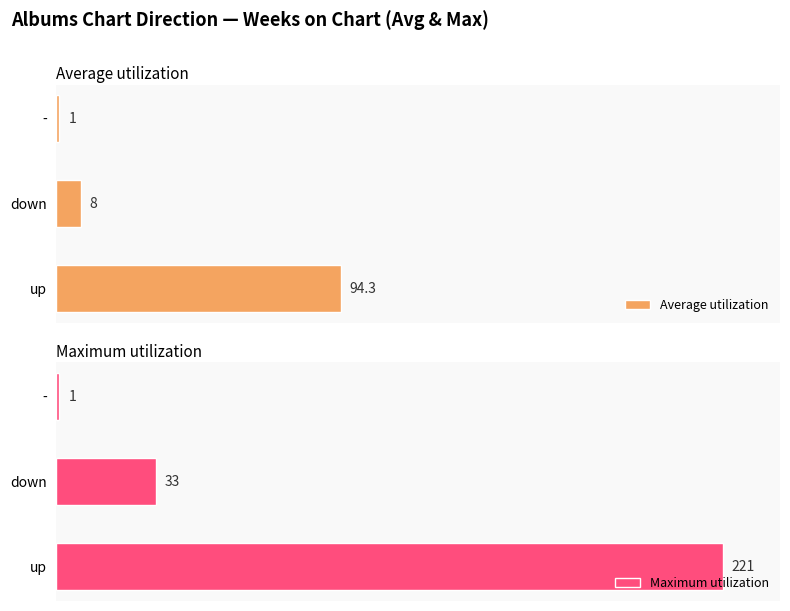

Which series has the largest total across all categories?

Maximum utilization